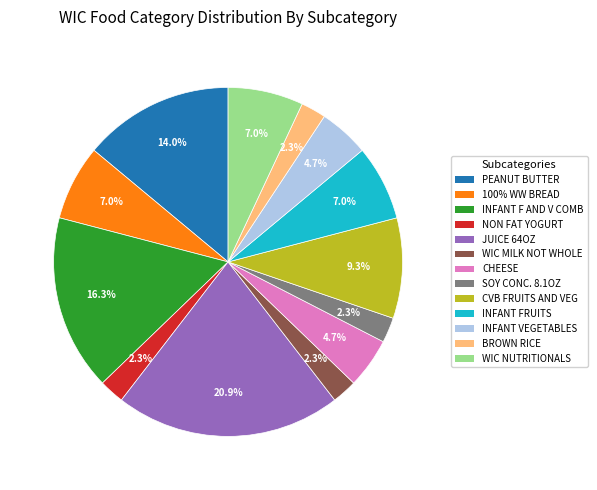

Approximately how many times larger is the value at SOY CONC. 8.1OZ compared to WIC MILK NOT WHOLE?

1.0